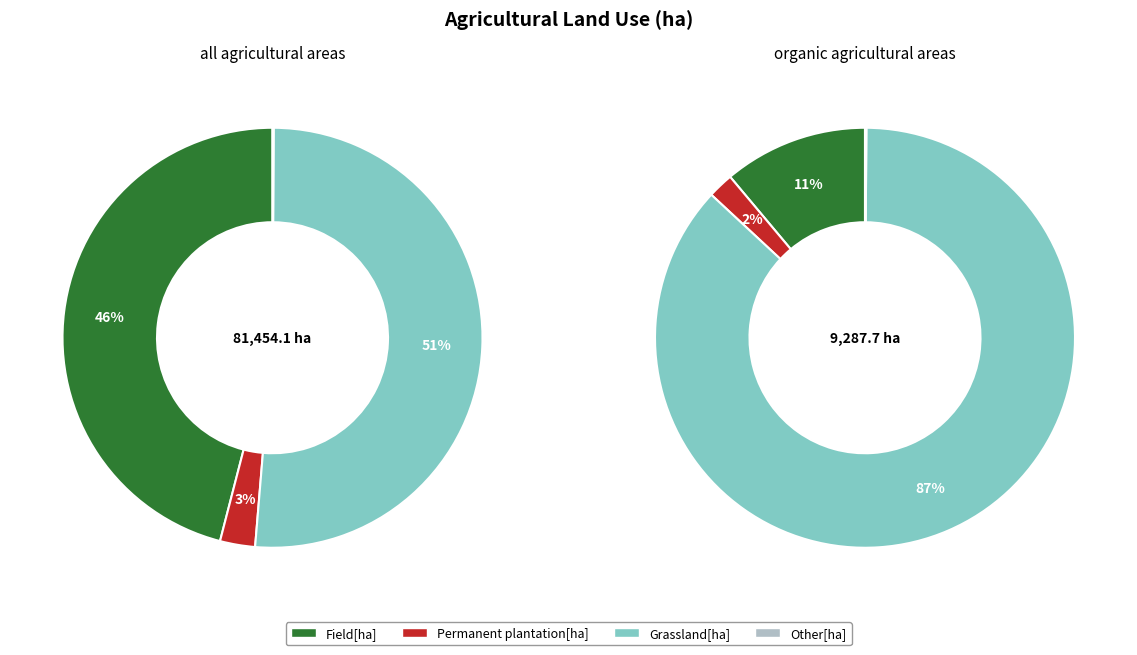

True or false: all agricultural areas accounts for 99% of the total.

False